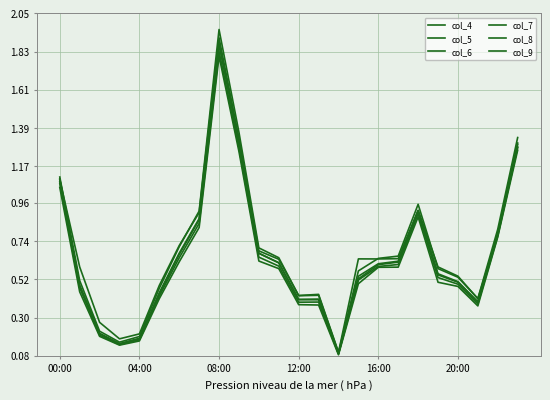

Does the chart display data point markers on the line(s)?

No